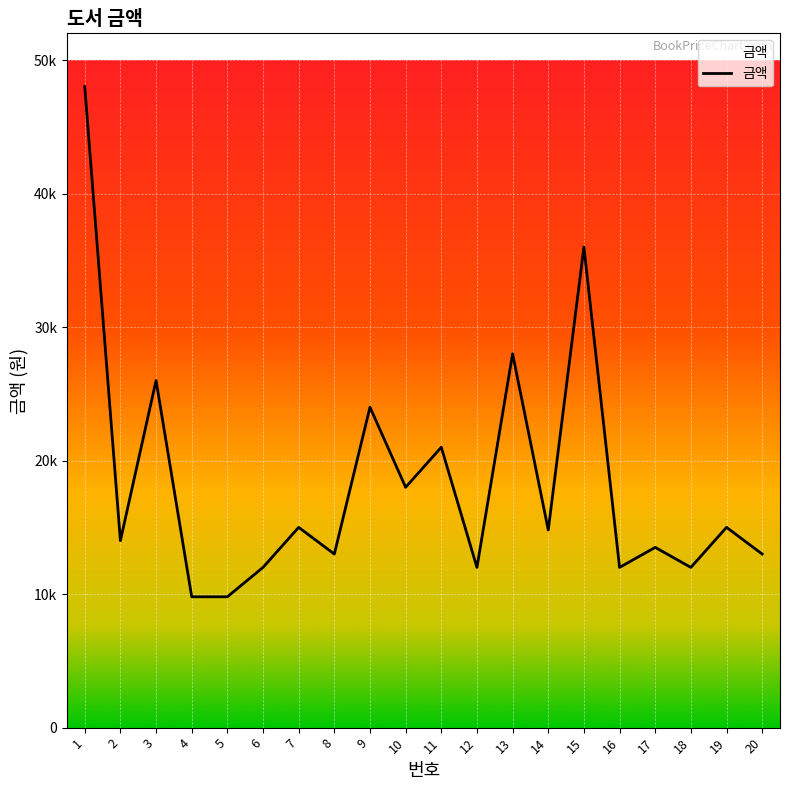

Which category has the lowest value across all series?

4